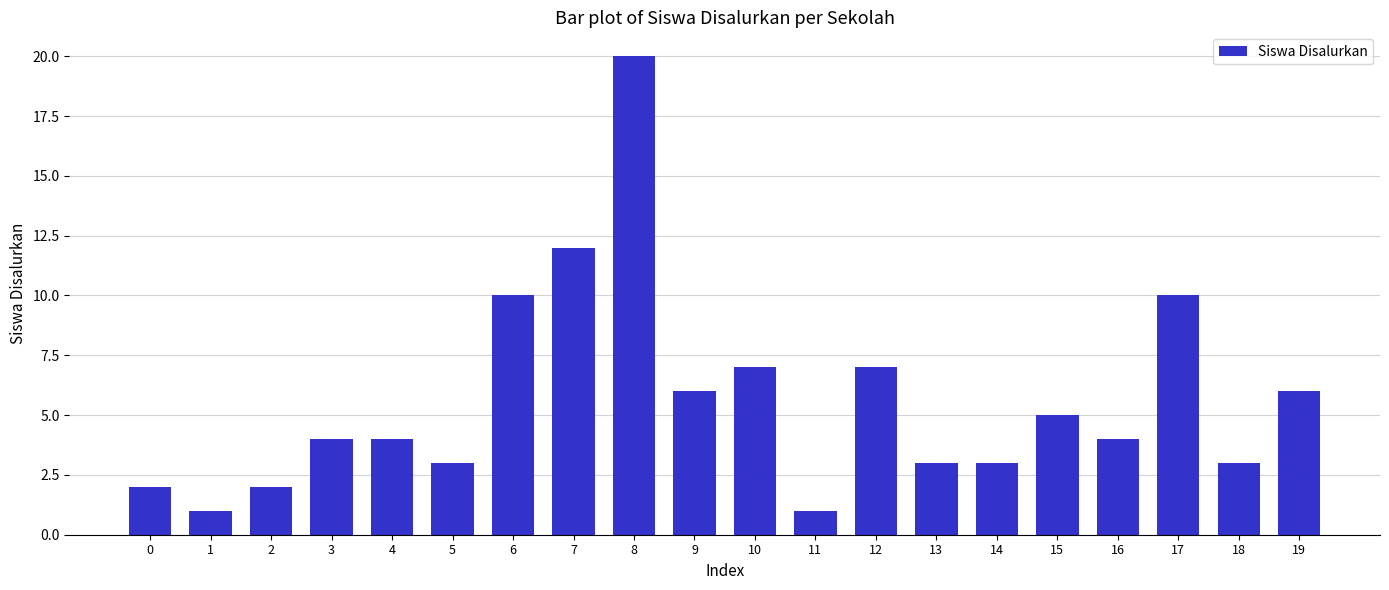

Is it true that the value at 14 is 5?

False